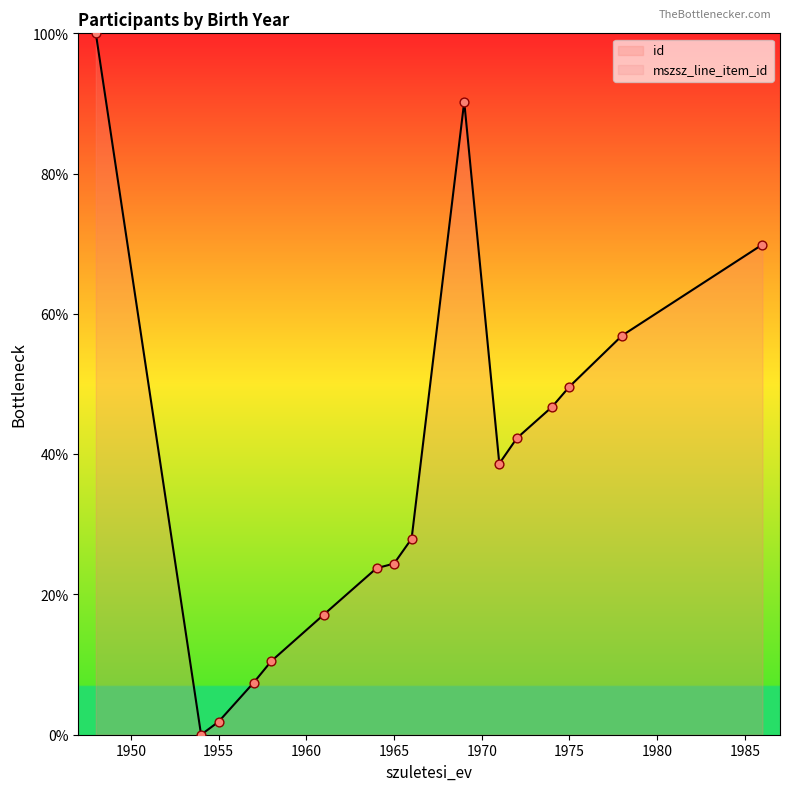

Which series has the largest total across all categories?

id